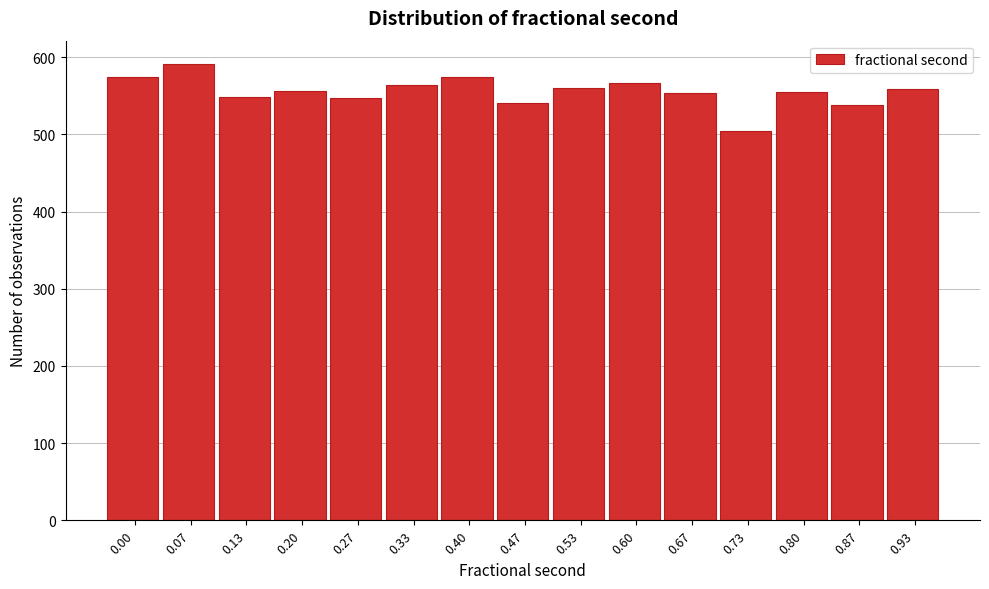

What is the approximate value at 0.40, to the nearest 5?

575